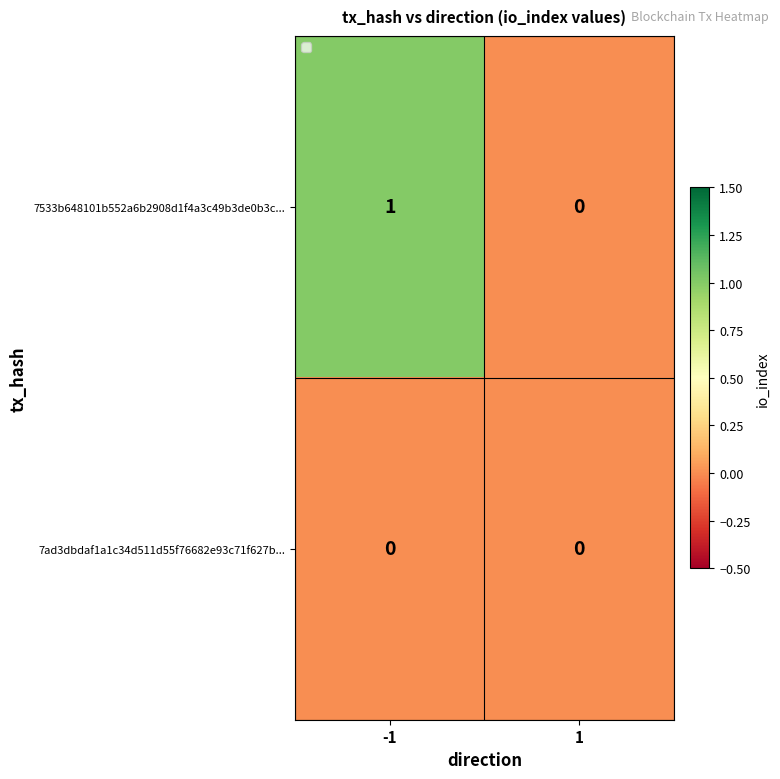

What is the difference between the highest and lowest values at -1?

1